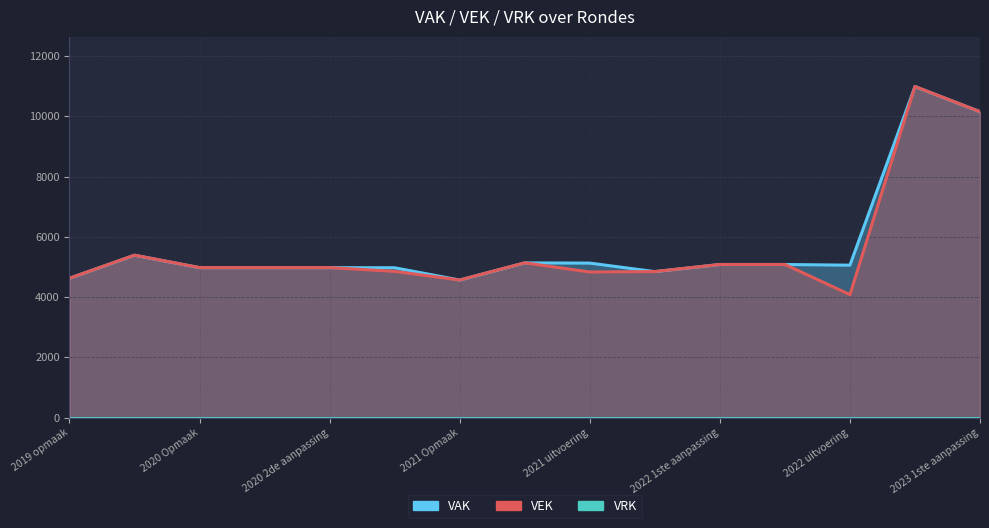

True or false: VAK and VEK intersect in this chart.

True